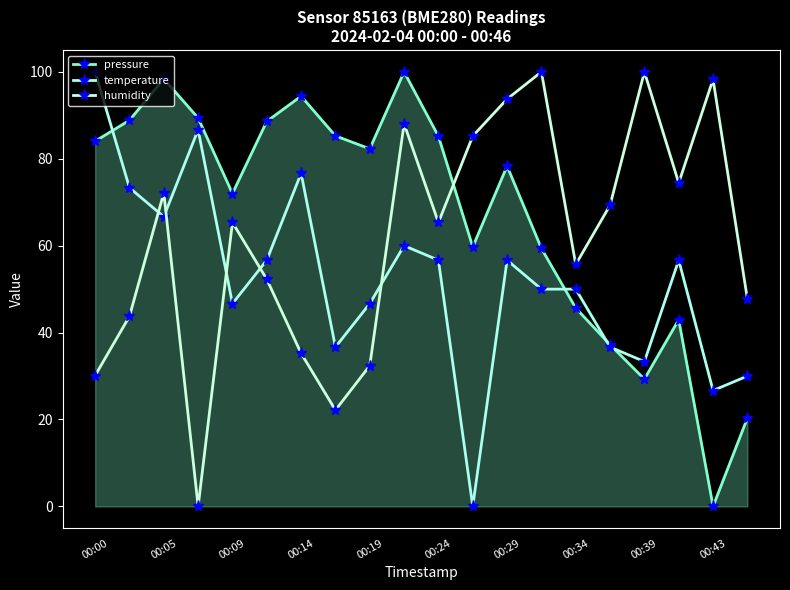

What is the average value of the pressure series?

67.1